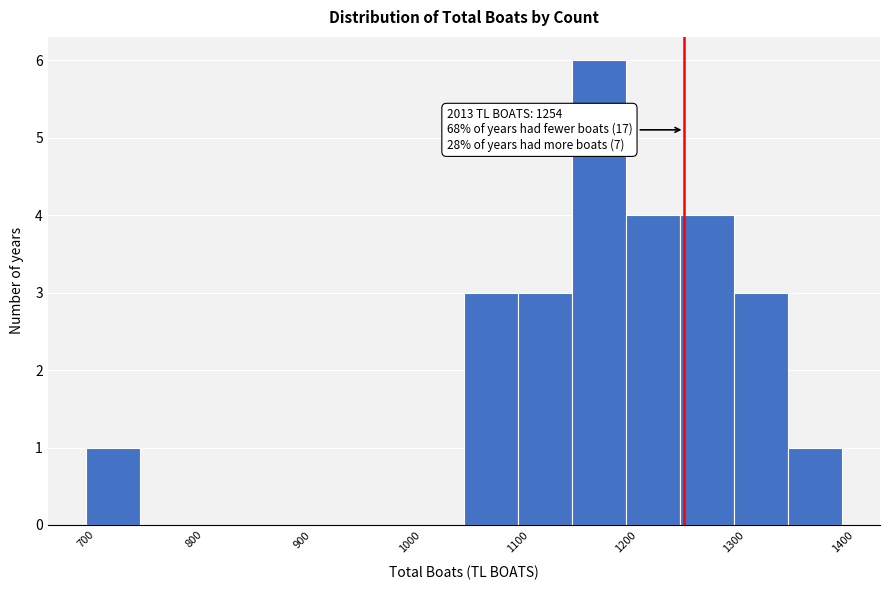

Over which range of the x-axis is the bar tallest?

1150 to 1200